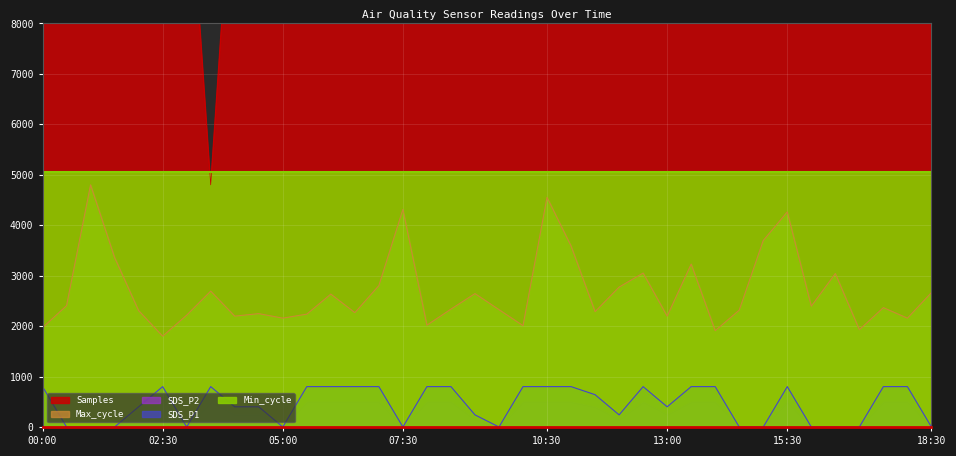

What is the label of the 19th point from the left?

09:00